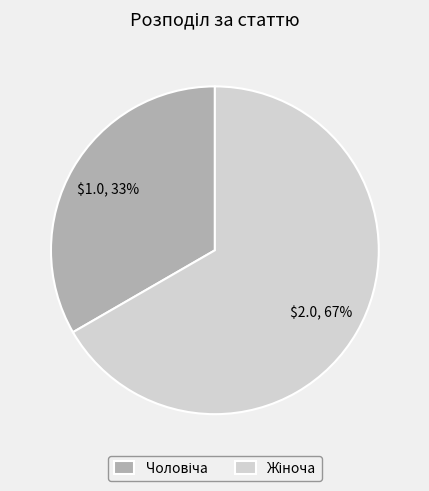

Is there any slice that represents more than half of the pie?

Yes